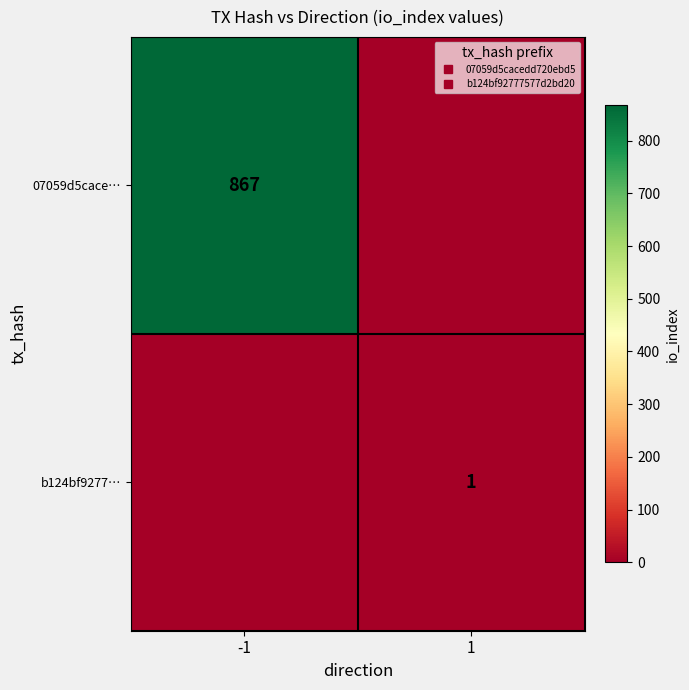

At which label does 07059d5cace… reach its minimum?

1